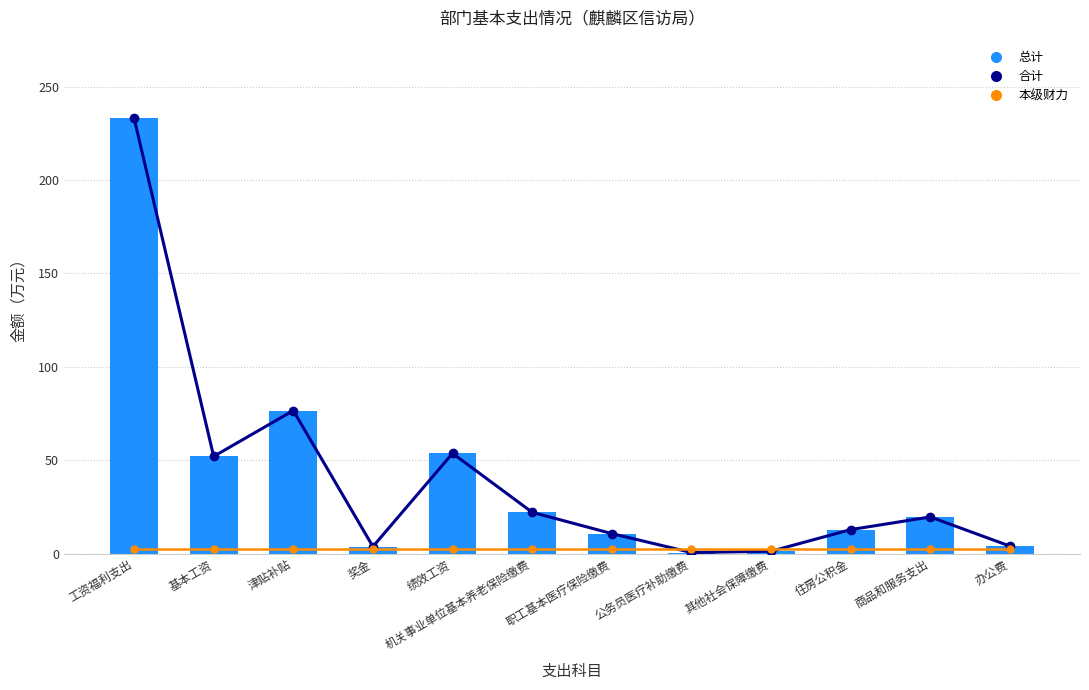

What is the difference between the highest and lowest values at 公务员医疗补助缴费?

2.0